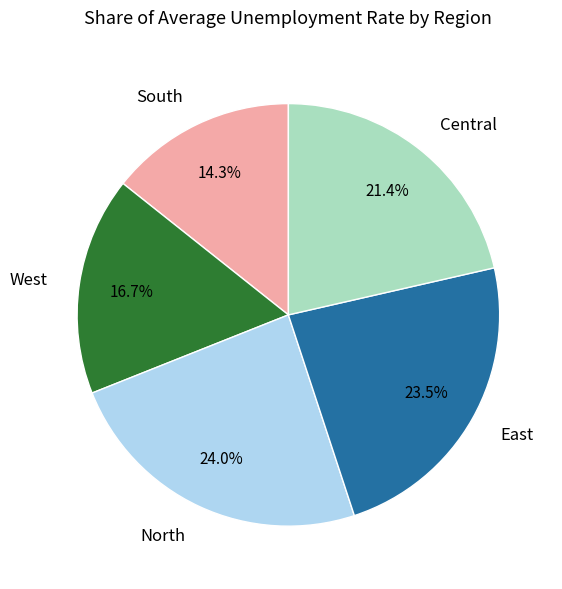

How many segments does this pie chart have?

5